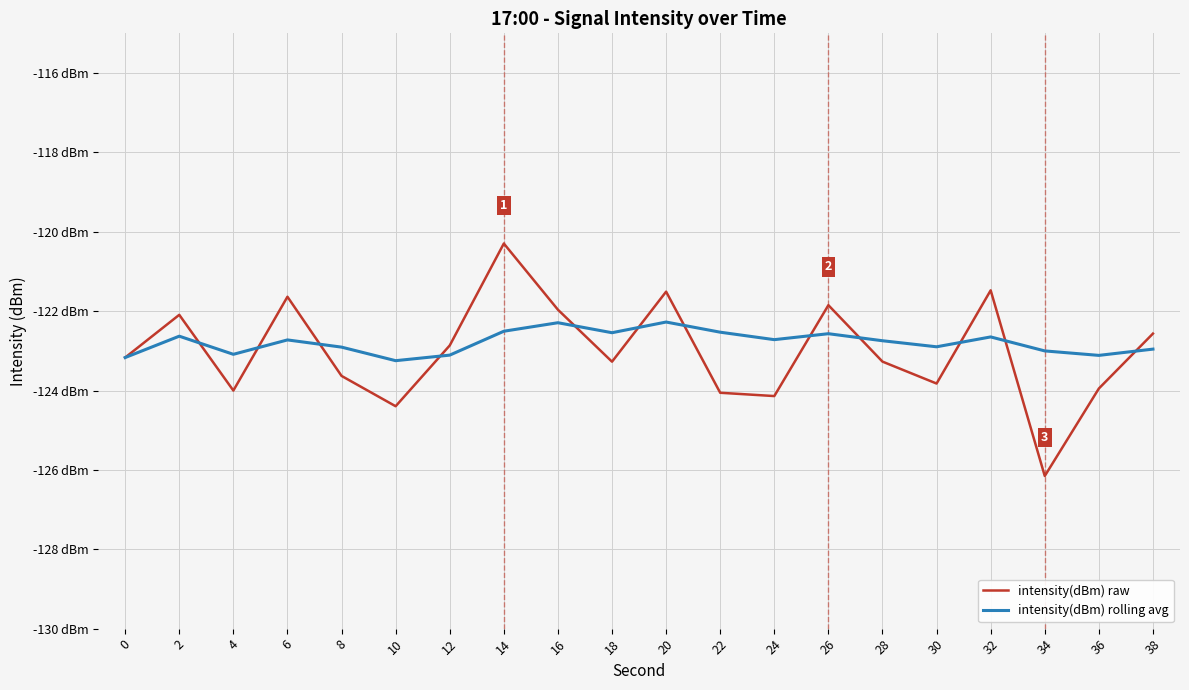

Does the chart have visible grid lines?

Yes